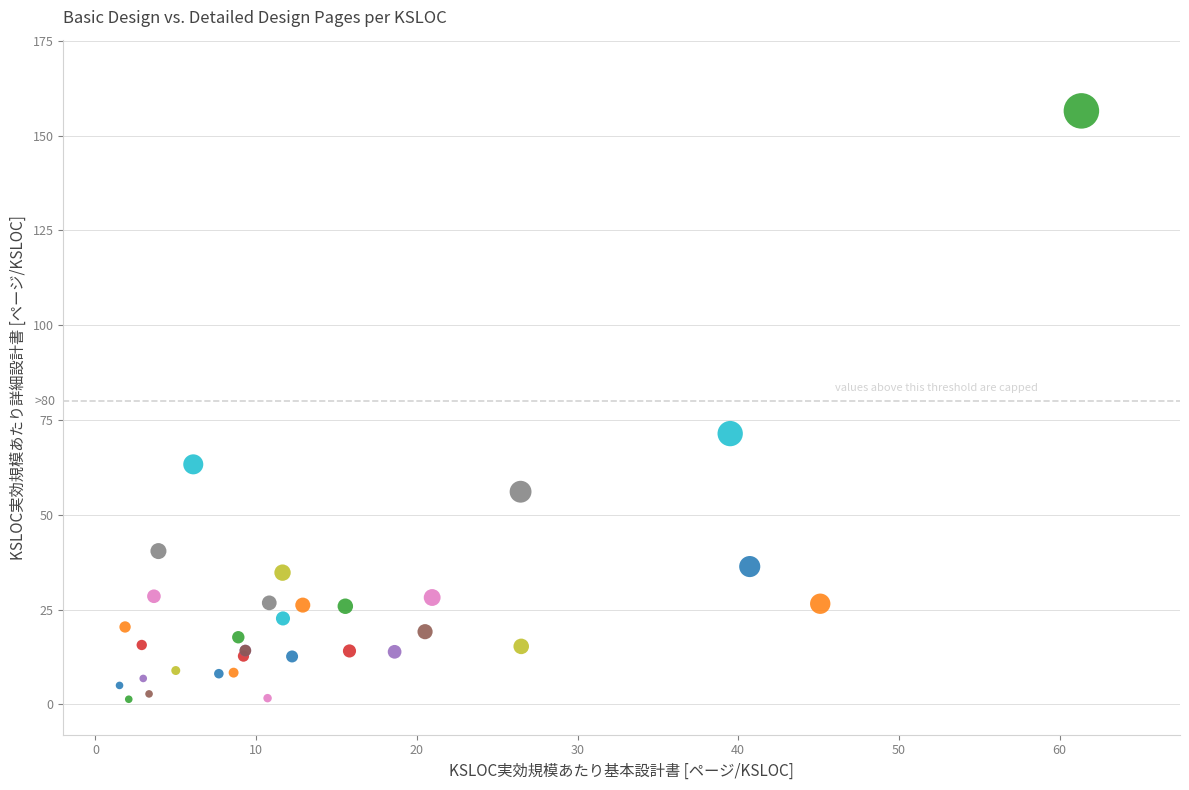

What Y value in the scatter plot is closest to 78?

71.4